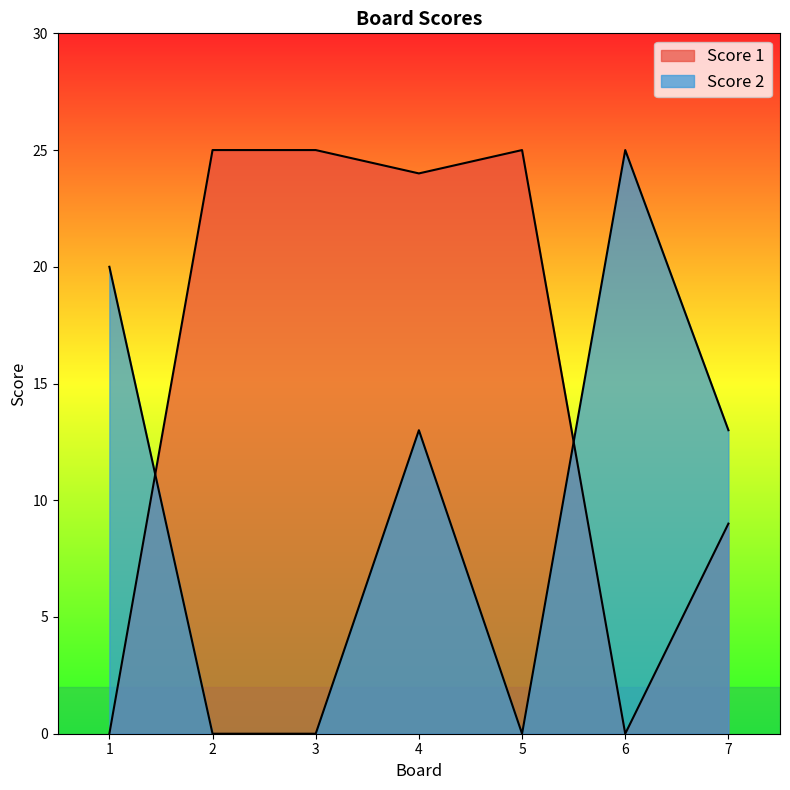

Where does the Score 1 series first go above 24?

2